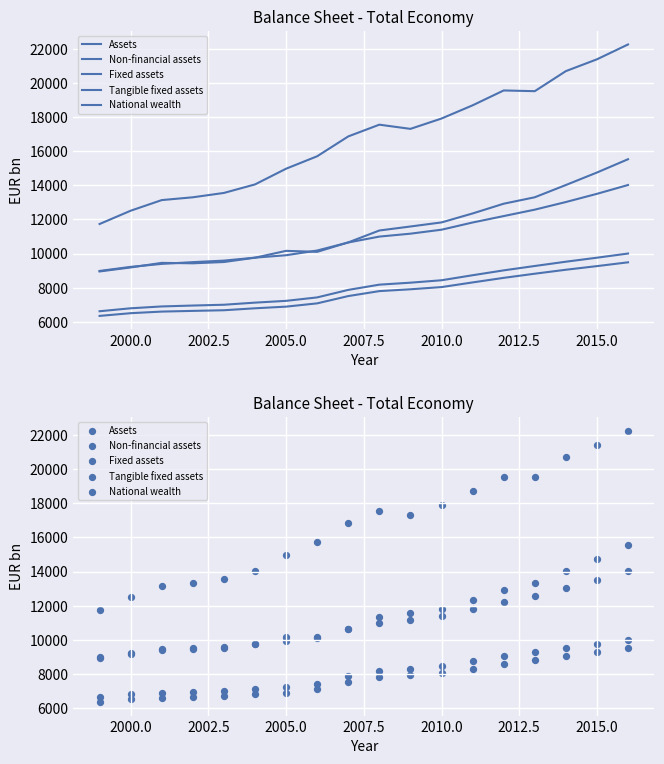

What are all the series names shown in the legend?

Assets, Non-financial assets, Fixed assets, Tangible fixed assets, National wealth